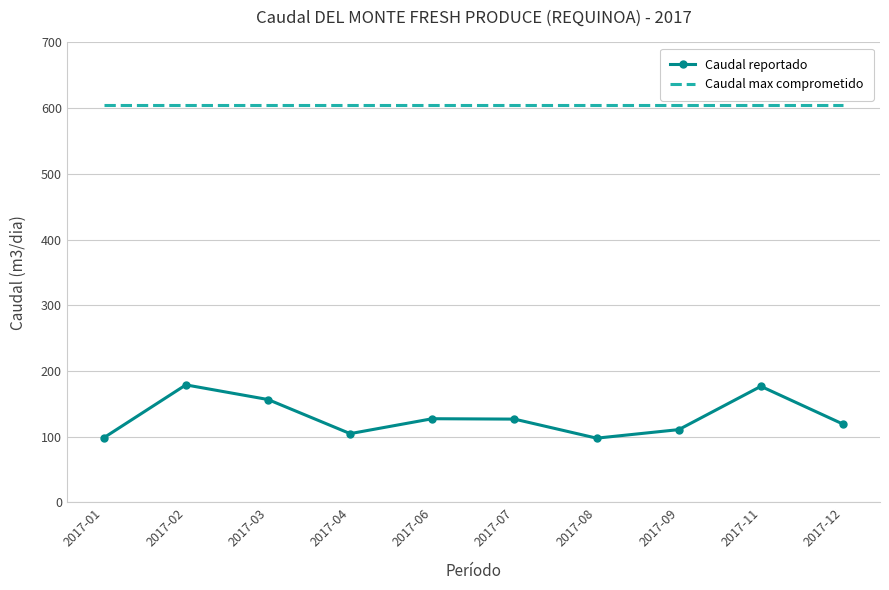

Which series has the largest total across all categories?

Caudal max comprometido